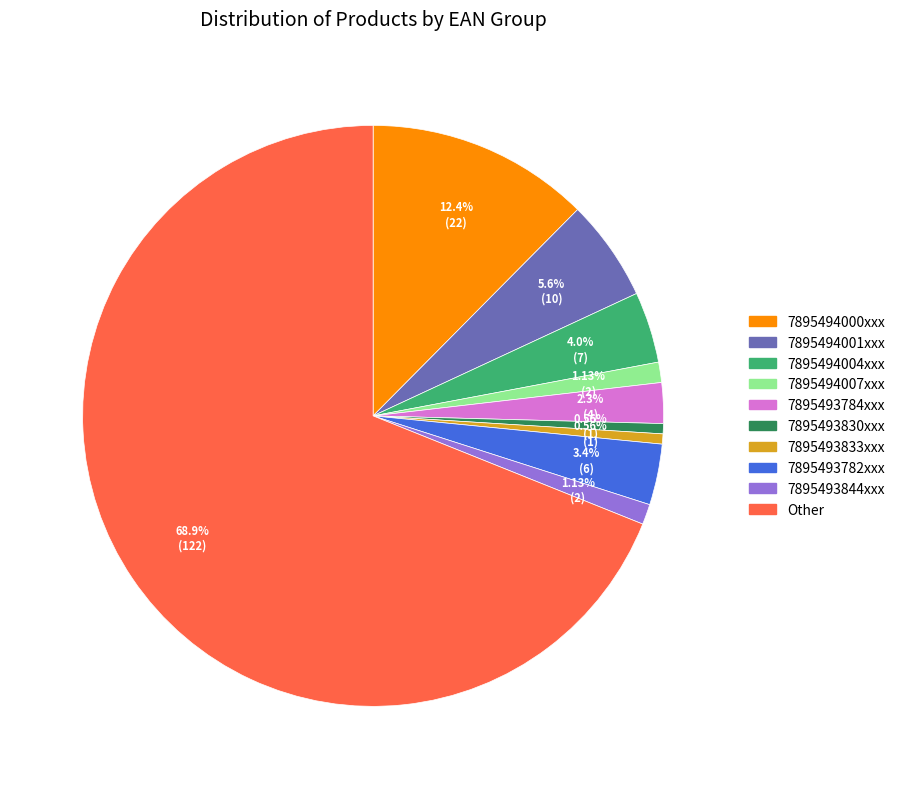

To the nearest percent, what is the average slice percentage?

10%